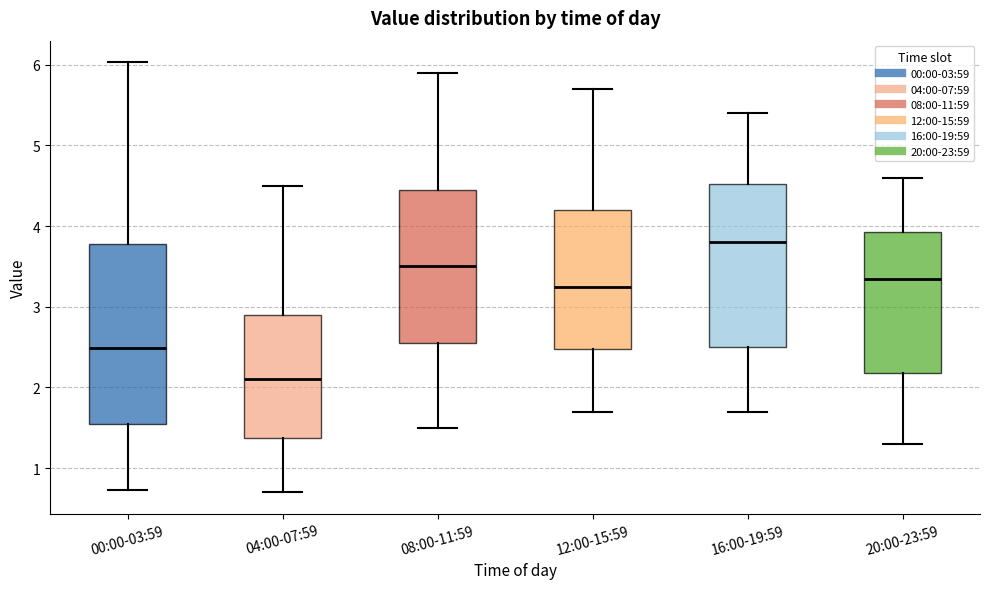

Which box has the lowest median line?

04:00-07:59